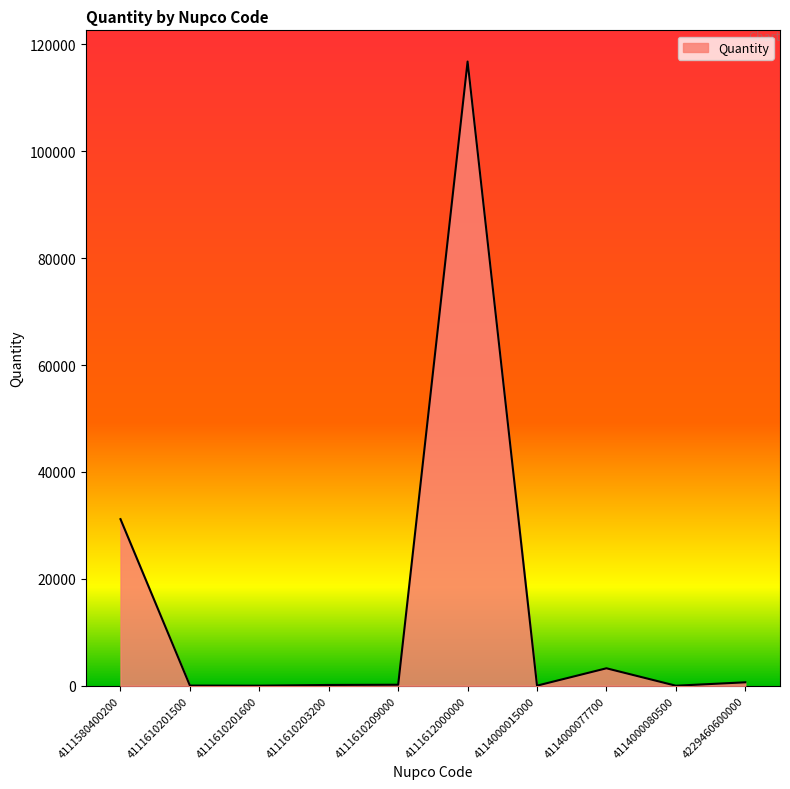

True or false: there are more than 0 points higher than both neighbors.

True